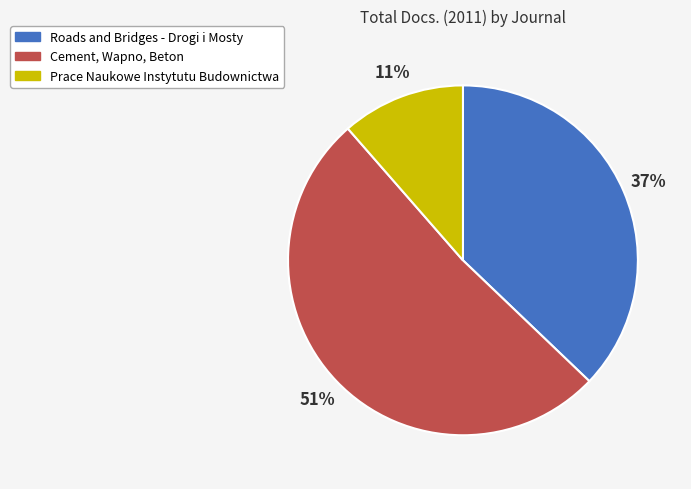

To the nearest percent, what is the difference between the Roads and Bridges - Drogi i Mosty and Prace Naukowe Instytutu Budownictwa slice percentages?

26%